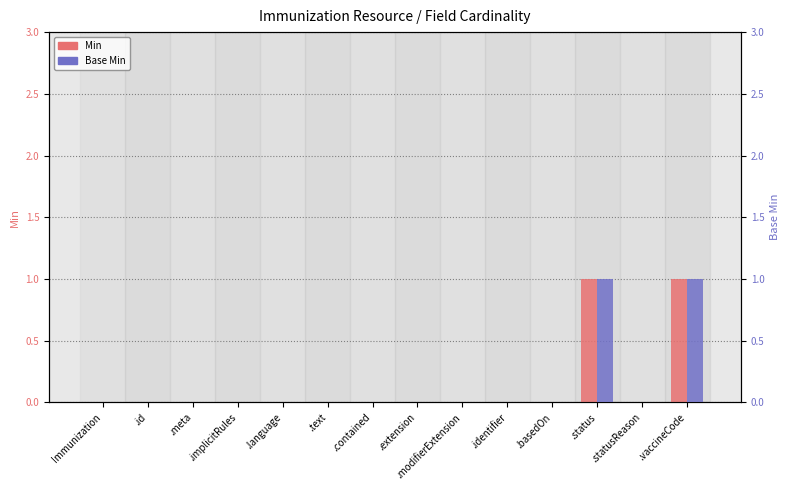

Does the chart contain stacked bars?

No